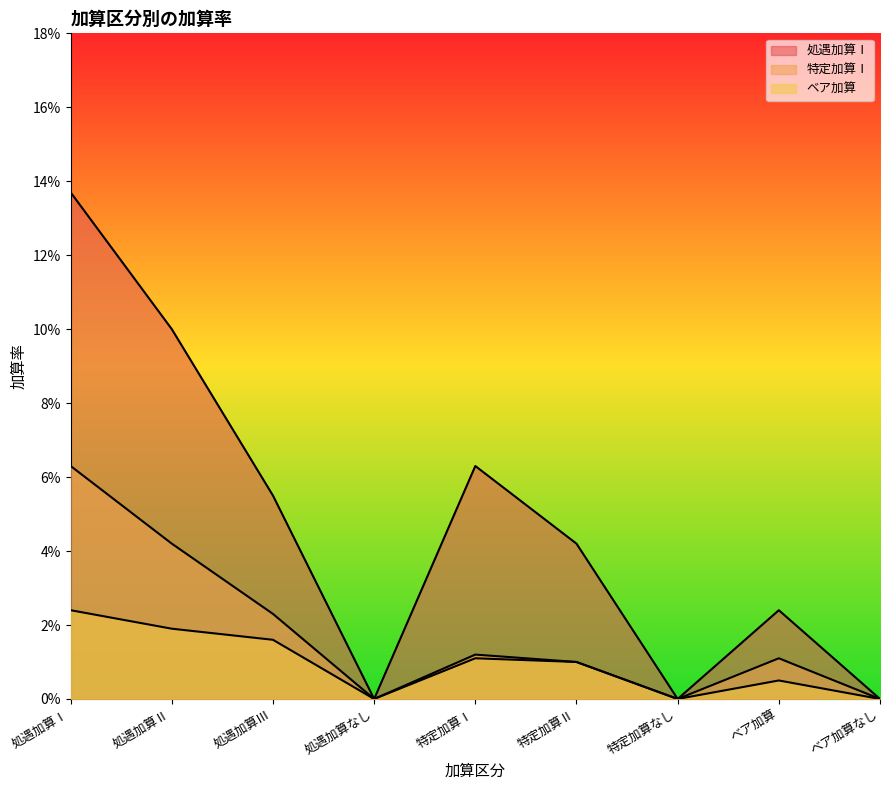

How many categories are shown in the chart?

9